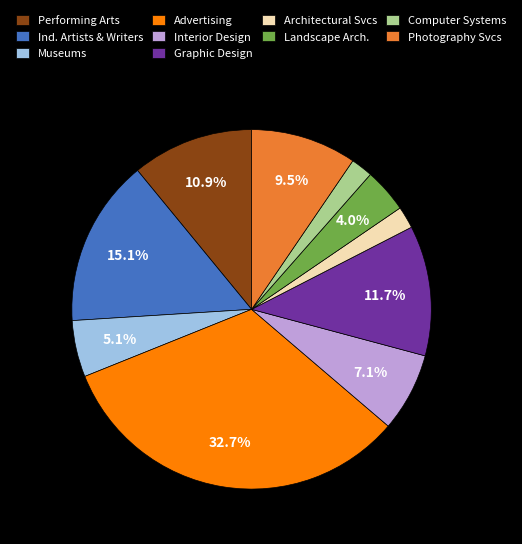

To the nearest percent, what percentage of the pie is Museums?

5%